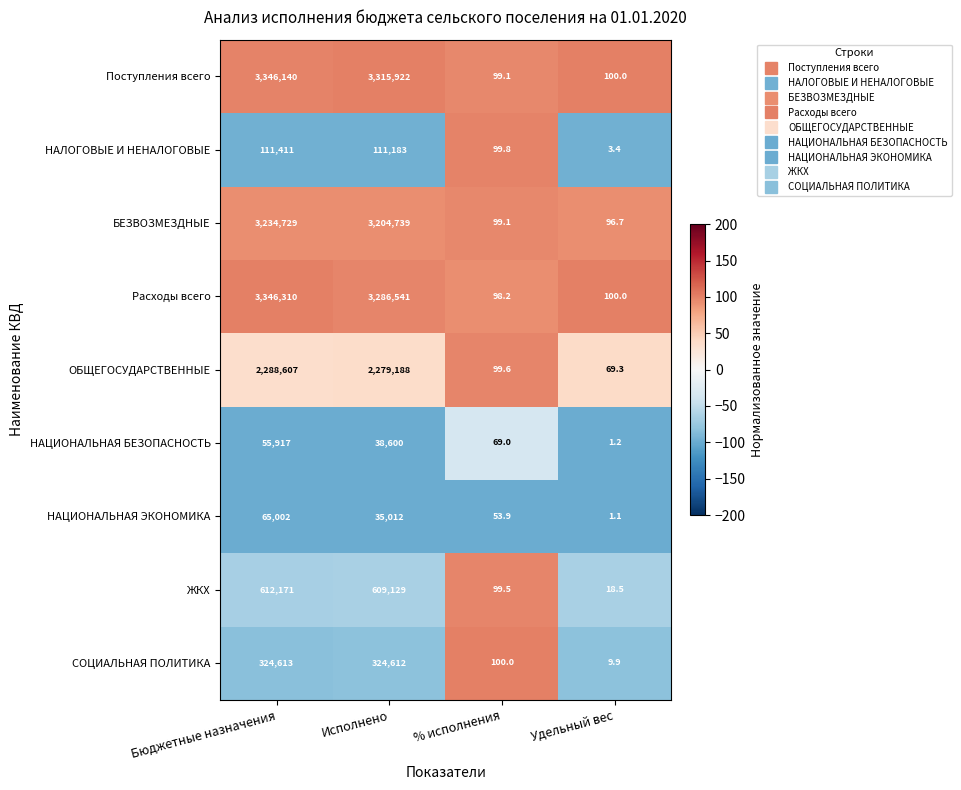

What is the difference between the highest and lowest values at Удельный вес?

98.9